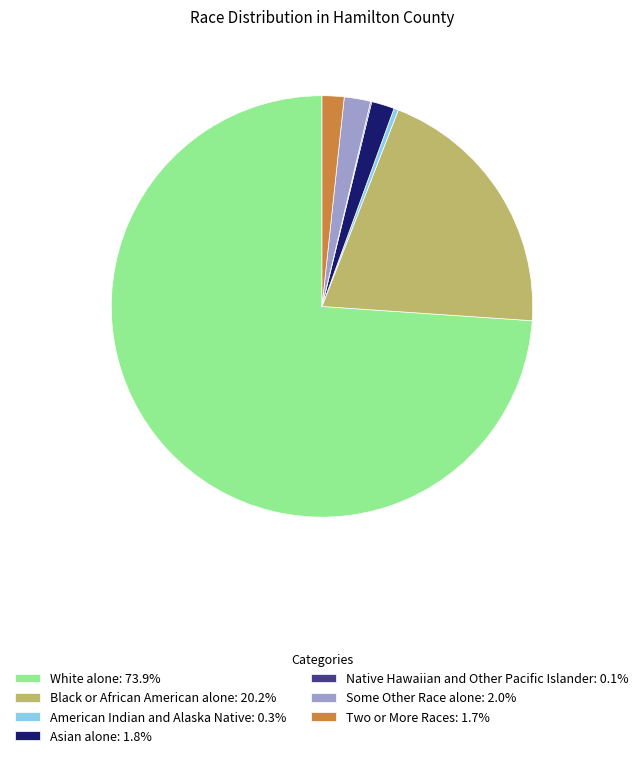

Is there a majority slice in this chart?

Yes